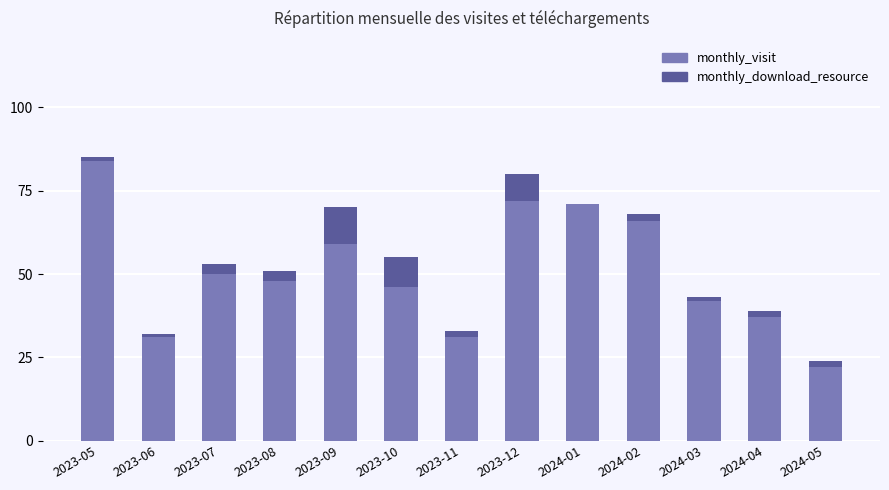

At which category is the sum across all series the highest?

2023-05